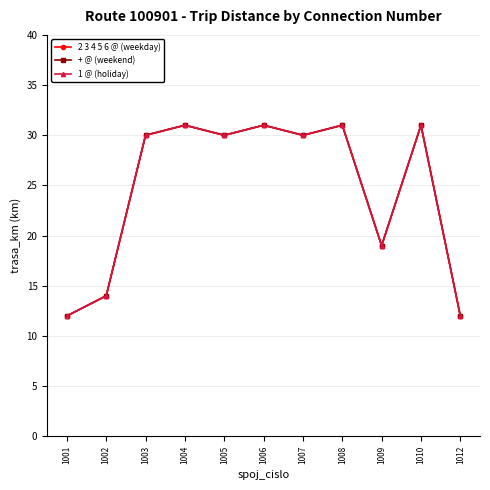

Does the chart have visible grid lines?

Yes